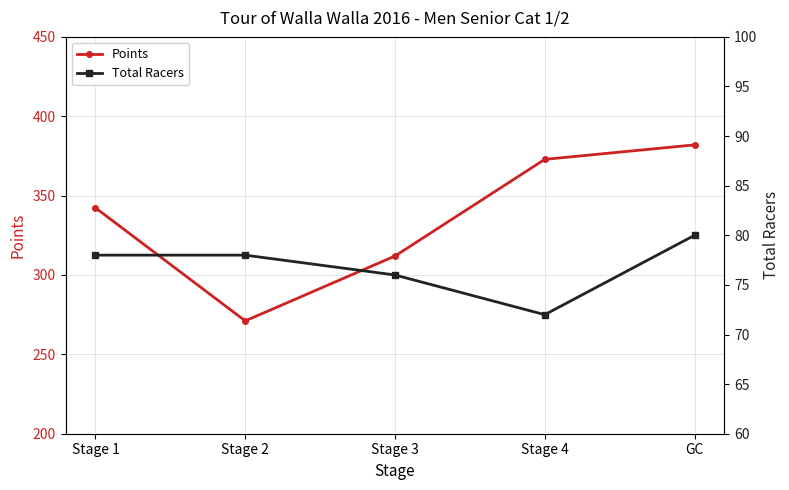

True or false: Points has a value of 372.8 at Stage 4.

True